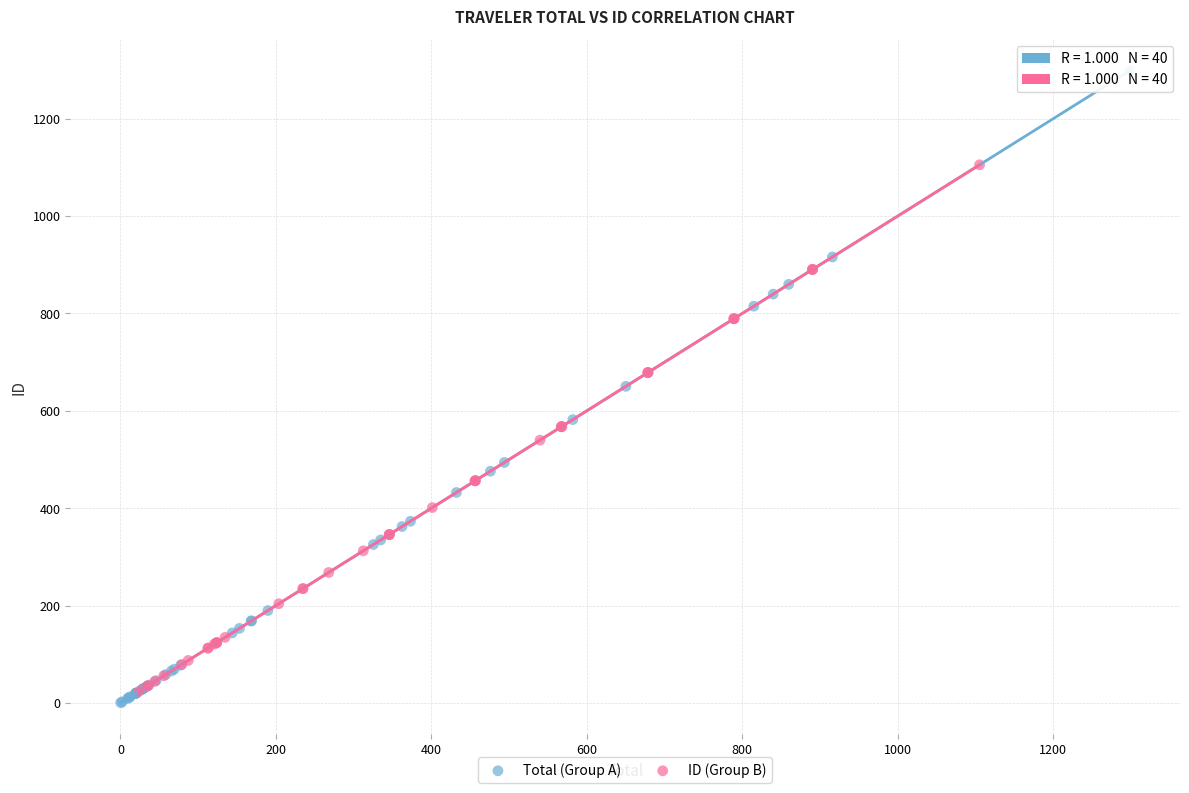

Which series has the largest Y range (max minus min)?

Total (Group A)